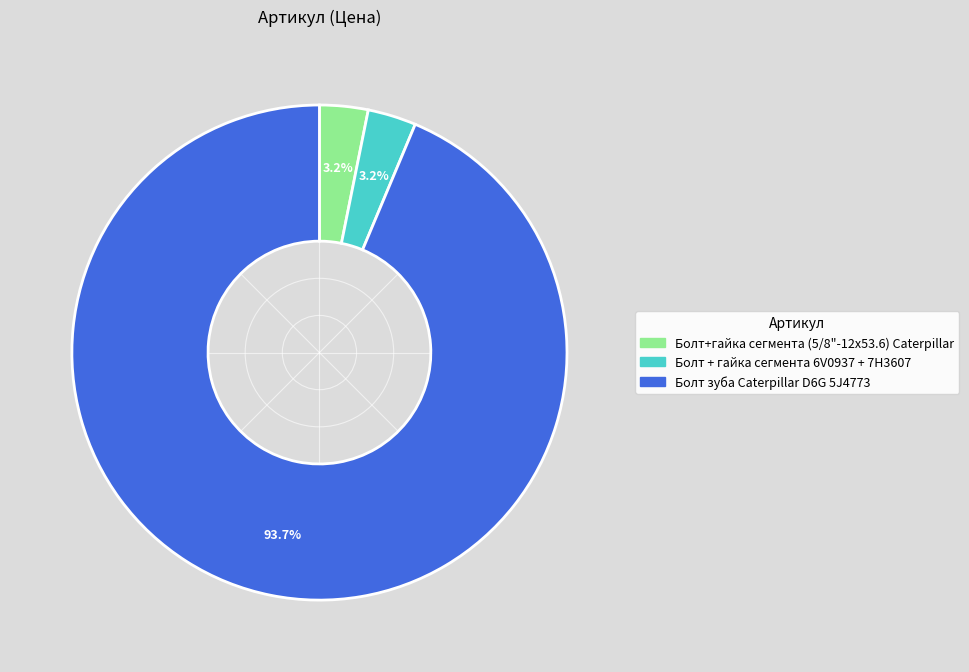

To the nearest percent, what percentage of the pie is Болт+гайка сегмента (5/8"-12х53.6) Caterpillar?

3%